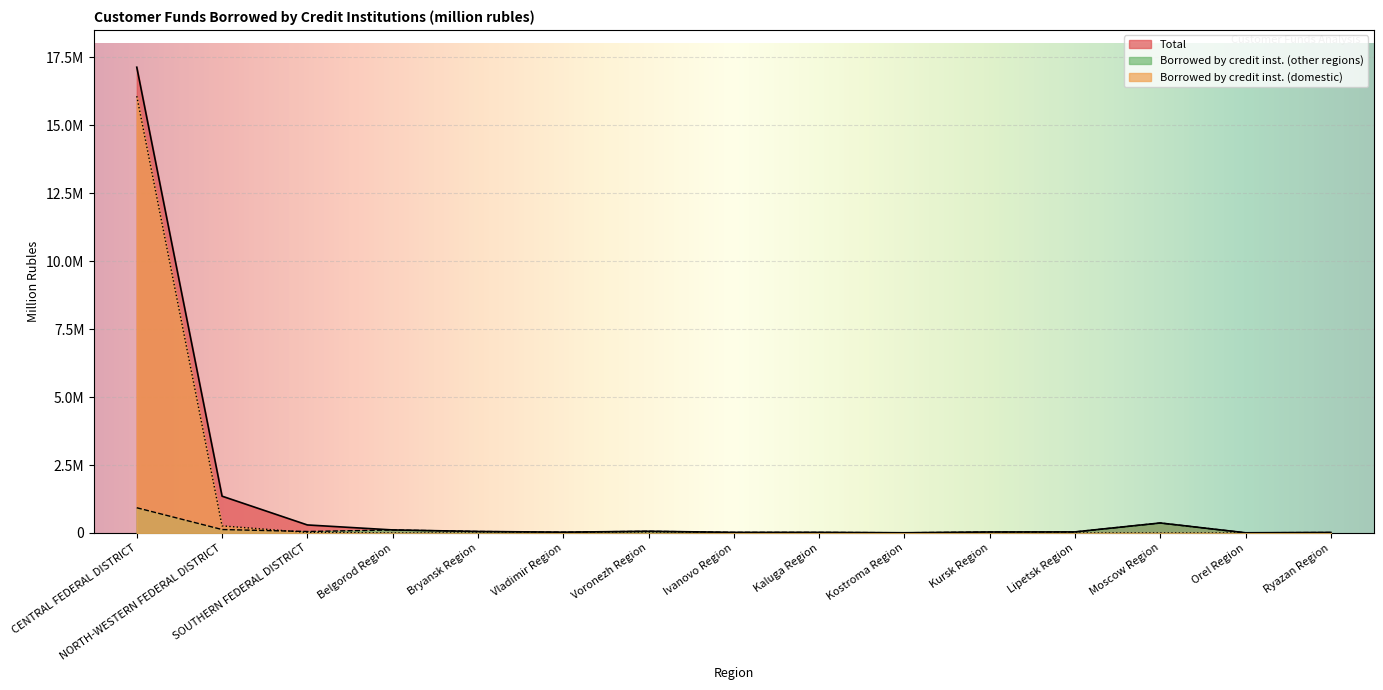

Does the chart display data point markers on the line(s)?

No